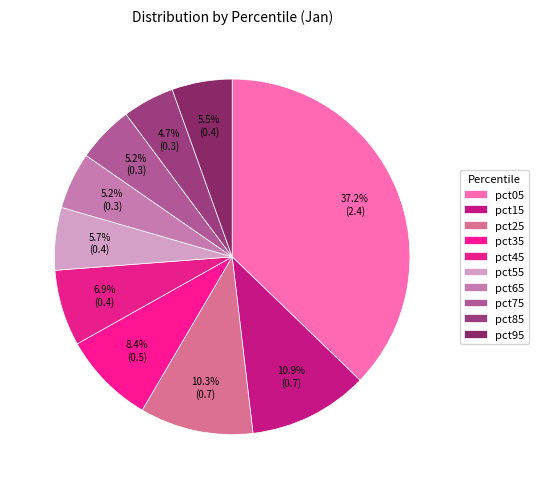

How many segments does this pie chart have?

10